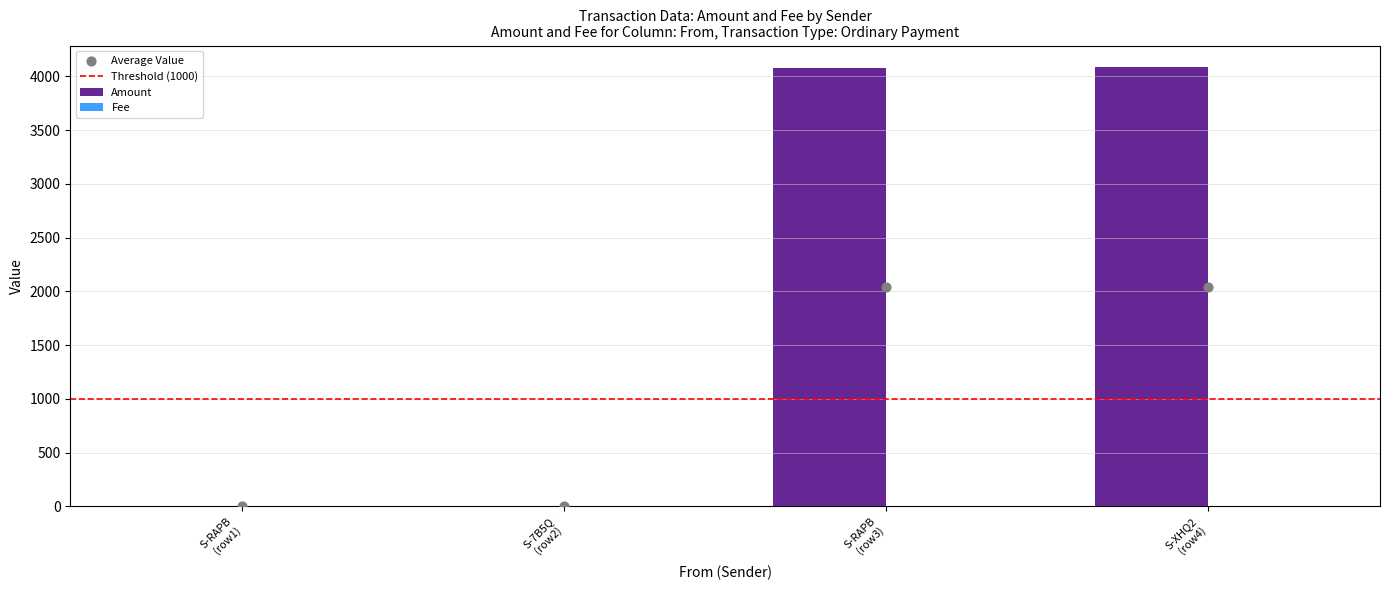

Which series contains the highest Y value?

Amount